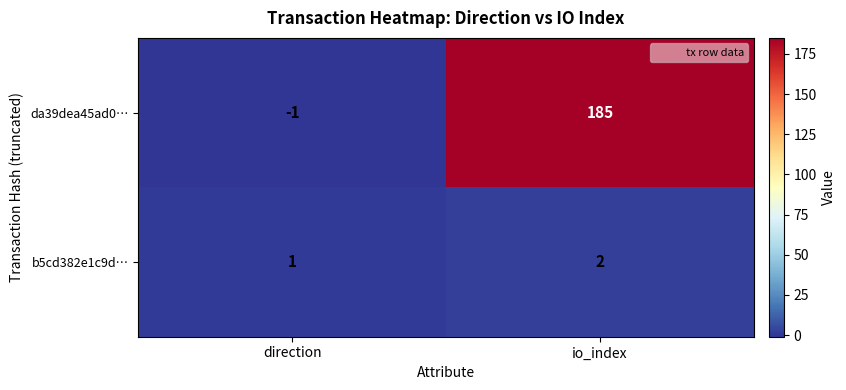

Which label corresponds to the largest value in the chart?

io_index